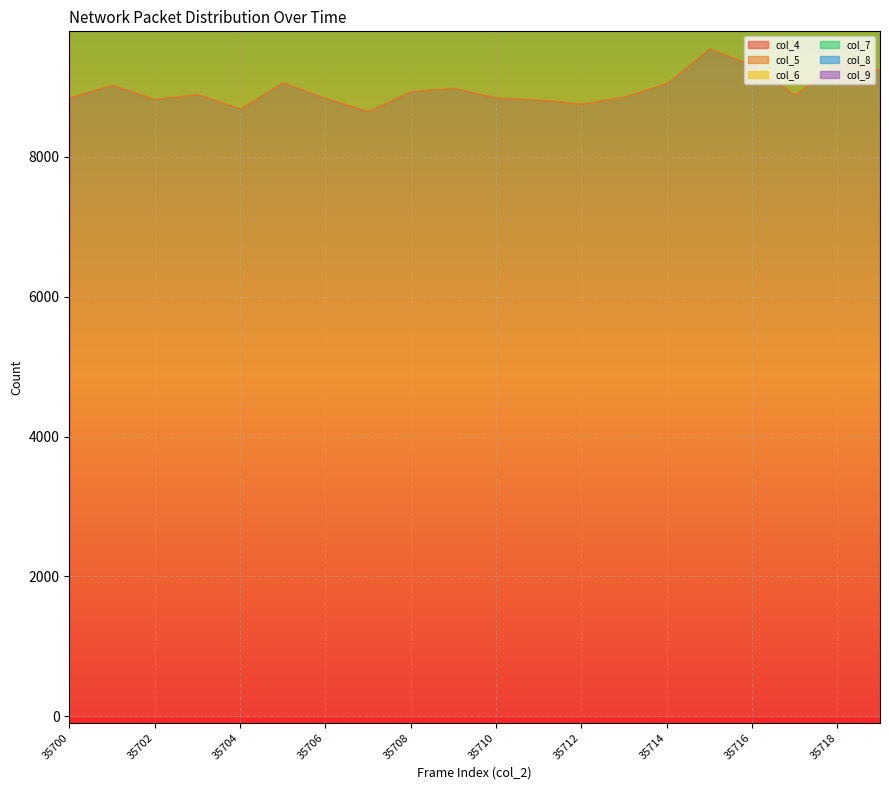

What is the sum of all col_4 values?

179527